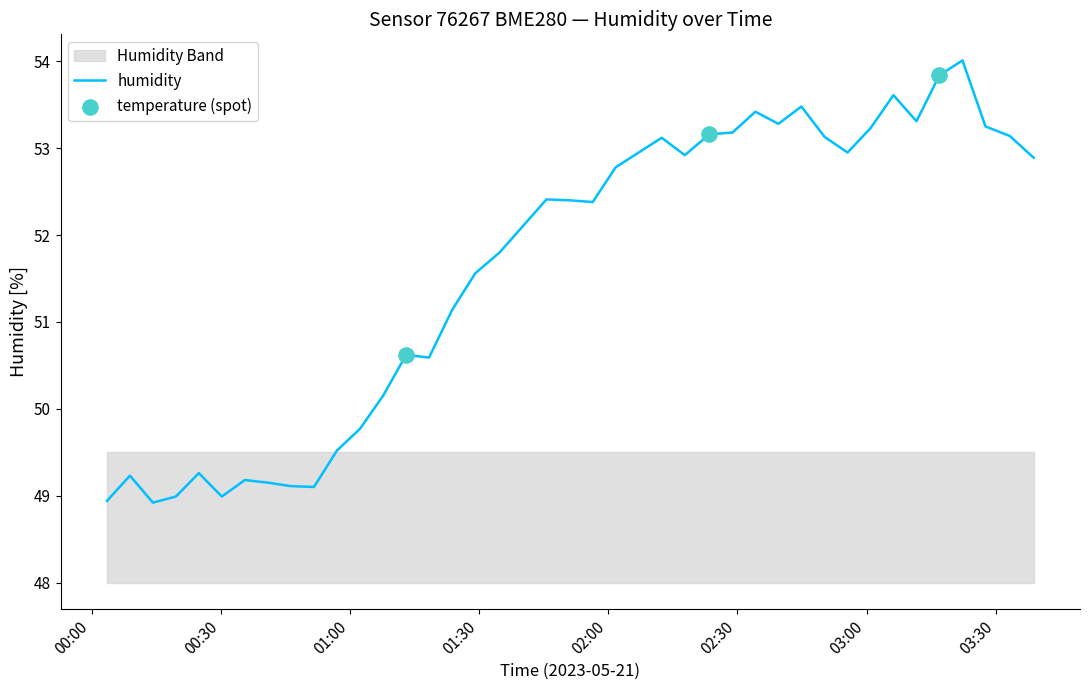

What is the lowest value of the humidity series?

48.9